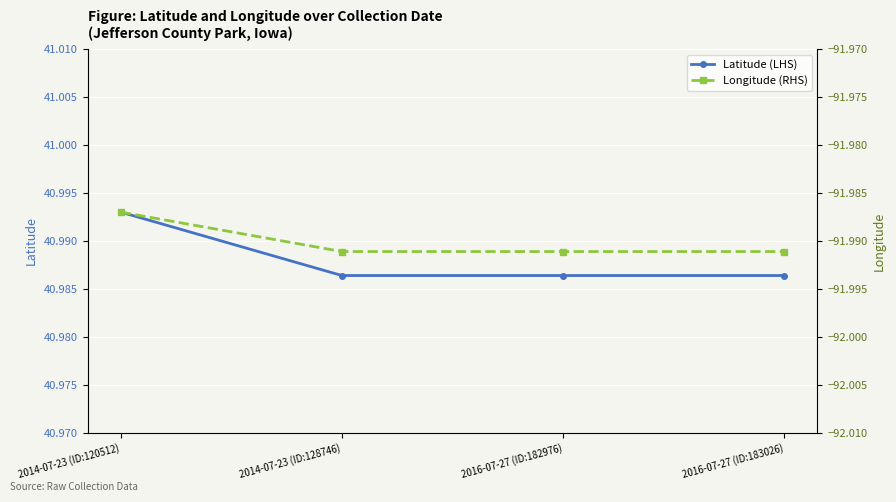

What is the label of the 1st point from the left?

2014-07-23 (ID:120512)